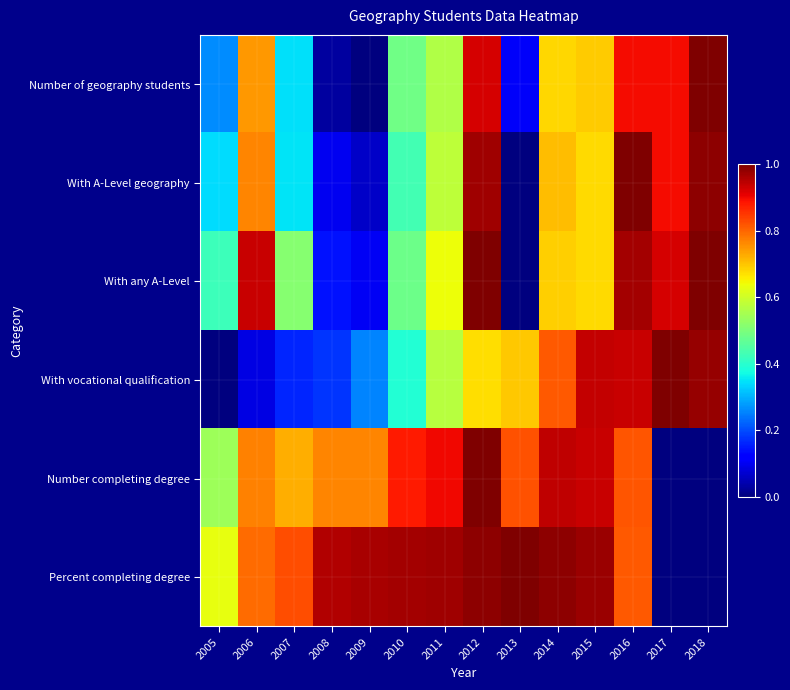

Reading left to right, list all the values displayed in this chart.

Number of geography students: 2005=0.3	2006=0.7	2007=0.3	2008=0.0	2009=0.0	2010=0.5	2011=0.6	2012=0.9	2013=0.1	2014=0.7	2015=0.7	2016=0.9	2017=0.9	2018=1.0
With A-Level geography: 2005=0.3	2006=0.8	2007=0.4	2008=0.1	2009=0.1	2010=0.4	2011=0.6	2012=1.0	2013=0.0	2014=0.7	2015=0.7	2016=1.0	2017=0.9	2018=1.0
With any A-Level: 2005=0.4	2006=0.9	2007=0.5	2008=0.1	2009=0.1	2010=0.5	2011=0.6	2012=1.0	2013=0.0	2014=0.7	2015=0.7	2016=1.0	2017=0.9	2018=1.0
With vocational qualification: 2005=0.0	2006=0.1	2007=0.2	2008=0.2	2009=0.3	2010=0.4	2011=0.6	2012=0.7	2013=0.7	2014=0.8	2015=0.9	2016=0.9	2017=1.0	2018=1.0
Number completing degree: 2005=0.5	2006=0.8	2007=0.7	2008=0.8	2009=0.8	2010=0.9	2011=0.9	2012=1.0	2013=0.8	2014=0.9	2015=0.9	2016=0.8	2017=0.0	2018=0.0
Percent completing degree: 2005=0.6	2006=0.8	2007=0.8	2008=1.0	2009=1.0	2010=1.0	2011=1.0	2012=1.0	2013=1.0	2014=1.0	2015=1.0	2016=0.8	2017=0.0	2018=0.0